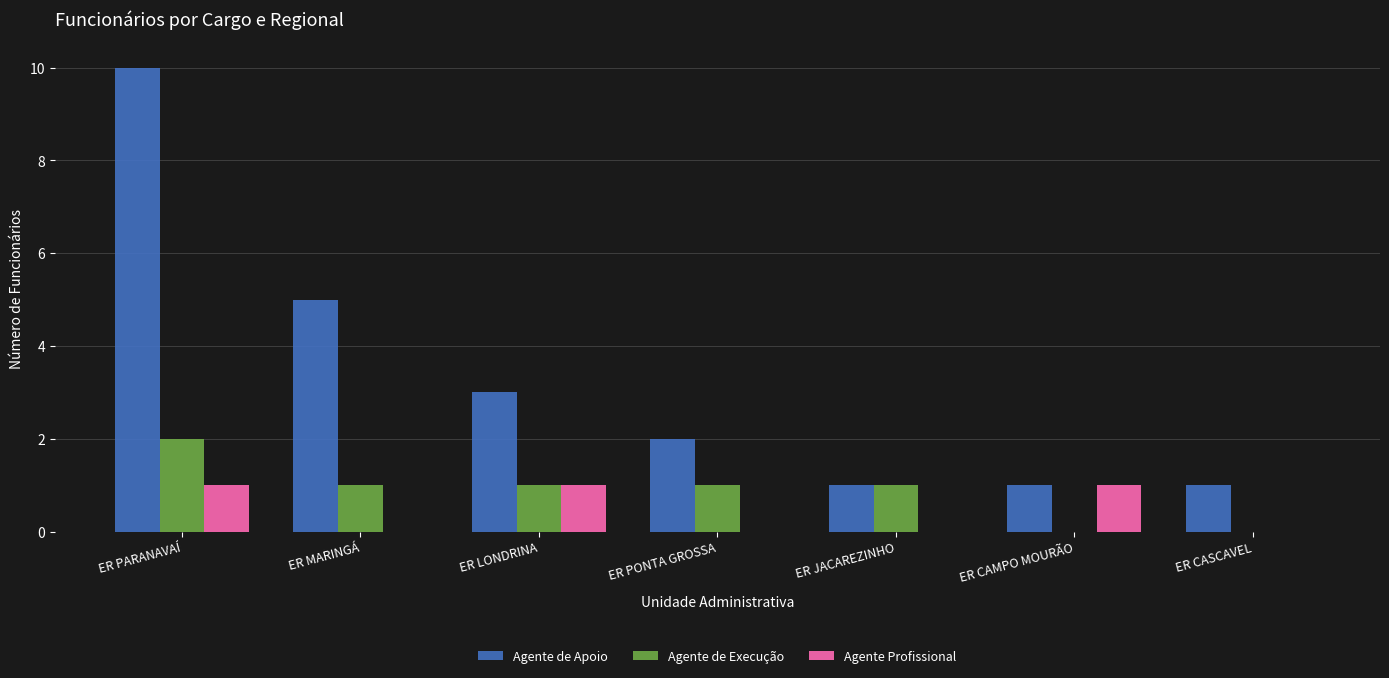

Which series has the largest total across all categories?

Agente de Apoio